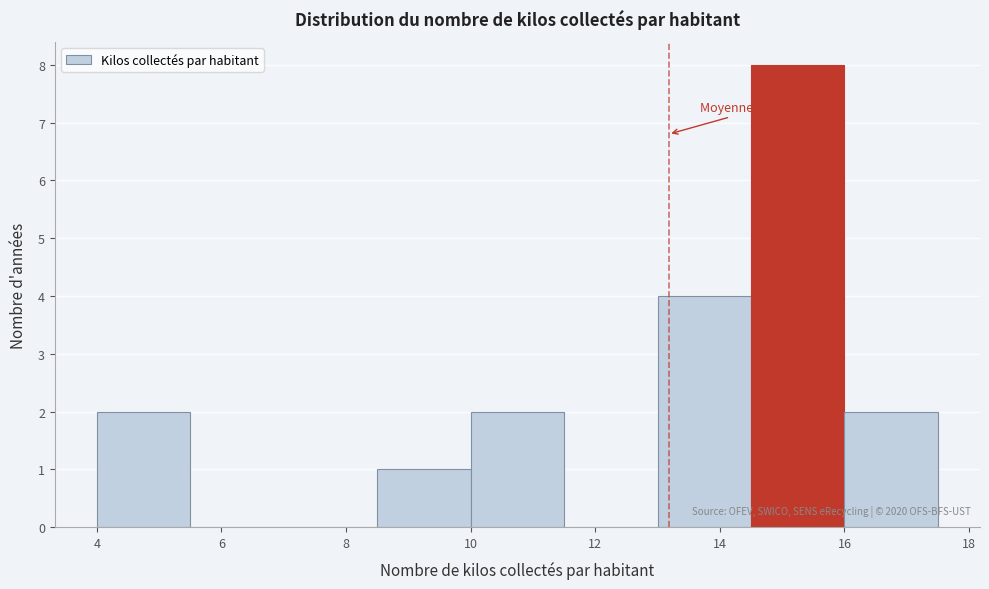

Which range on the x-axis has the tallest bar?

14.5 to 16.0